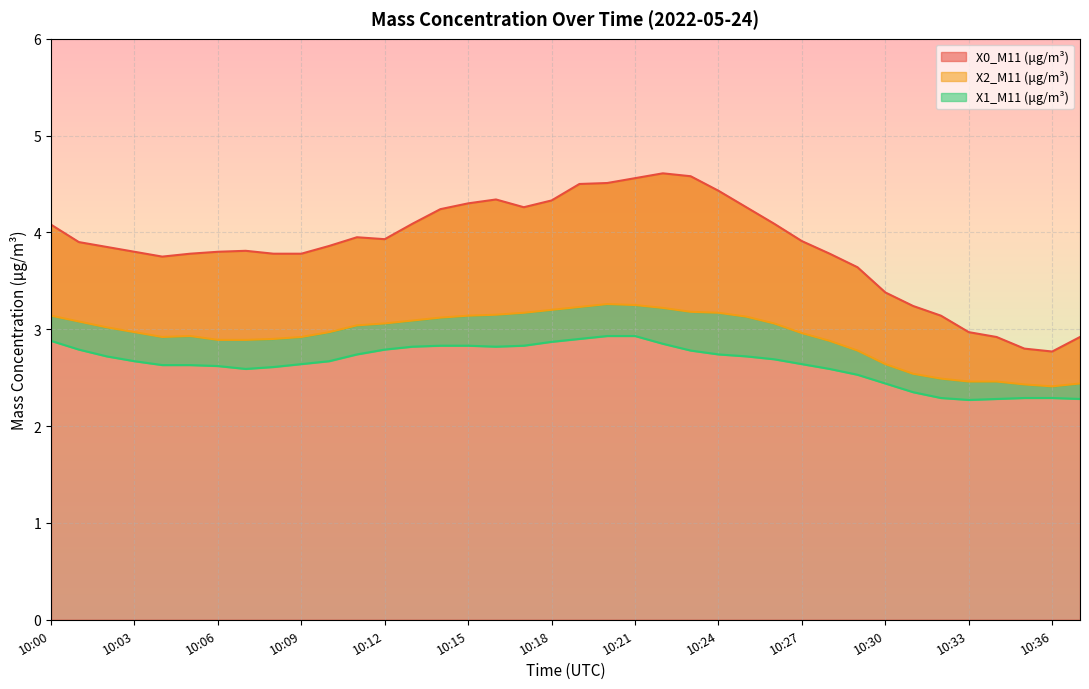

What are all the series names shown in the legend?

X0_M11 (μg/m³), X2_M11 (μg/m³), X1_M11 (μg/m³)